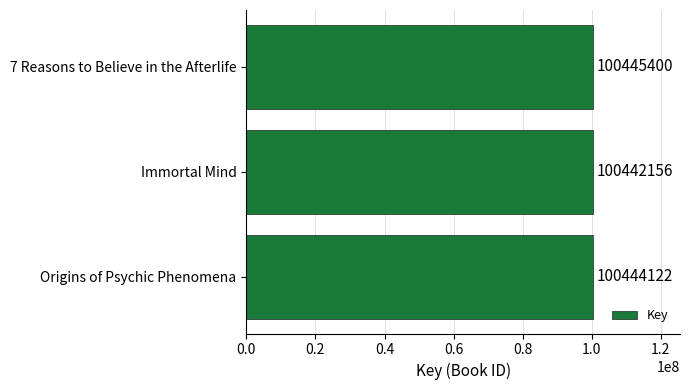

What position from the top is Immortal Mind?

2